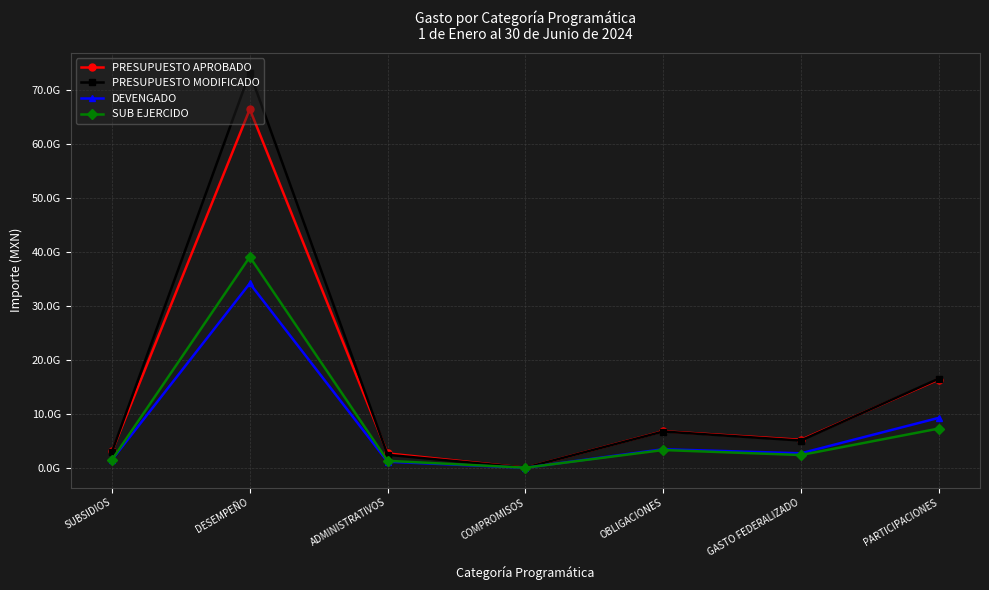

At which label does PRESUPUESTO MODIFICADO reach its peak?

DESEMPEÑO